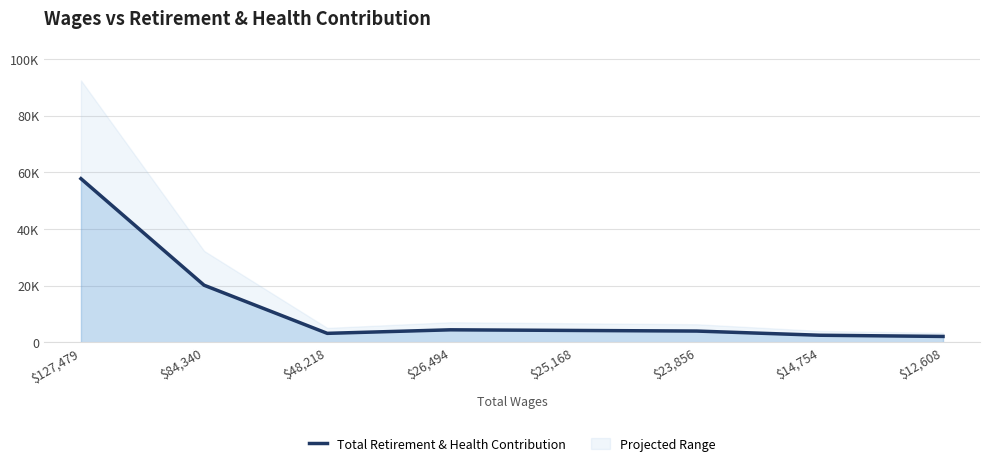

How many values are below 4215?

4